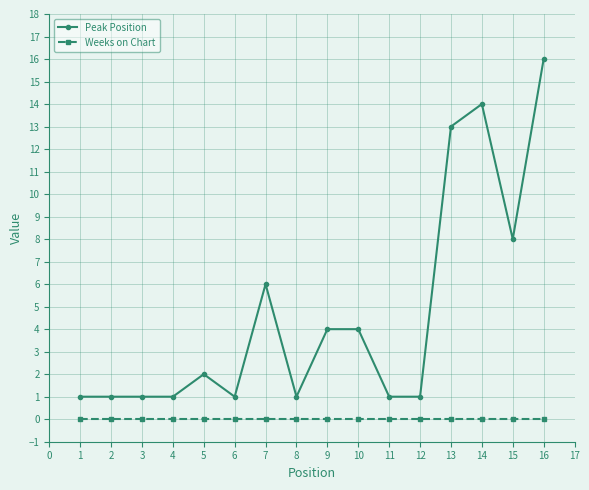

At which category is the sum across all series the highest?

16